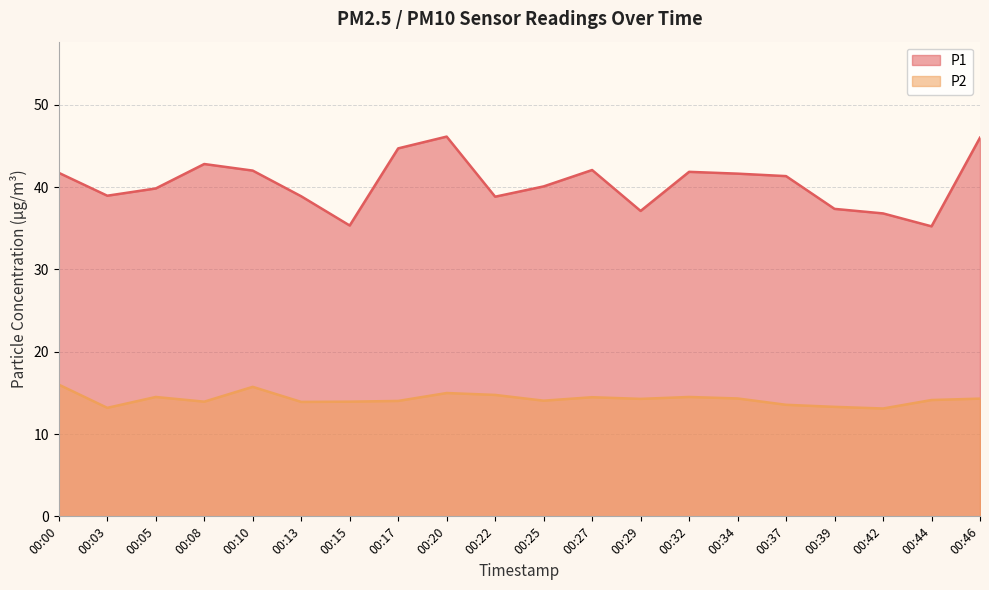

Reading left to right, what are all the values shown in this chart?

P1: 41.7	39.0	39.8	42.8	42.0	38.9	35.3	44.7	46.1	38.8	40.1	42.1	37.1	41.9	41.6	41.3	37.4	36.8	35.2	46.0
P2: 16.0	13.2	14.5	13.9	15.7	13.9	13.9	14.0	15.0	14.8	14.1	14.5	14.3	14.5	14.3	13.6	13.3	13.1	14.1	14.3